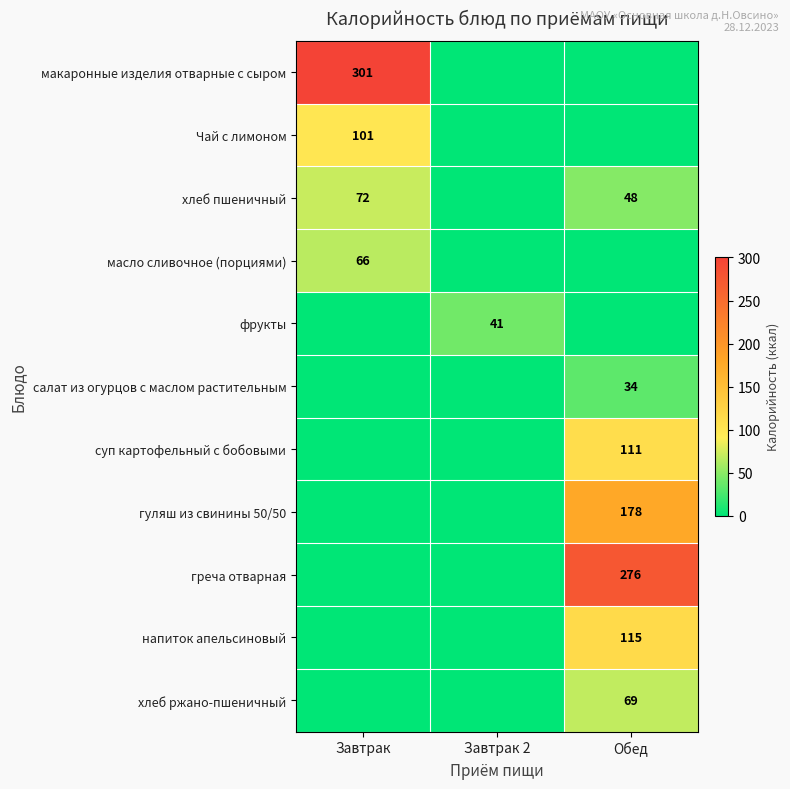

The value of гуляш из свинины 50/50 at Обед is 269. True or false?

False